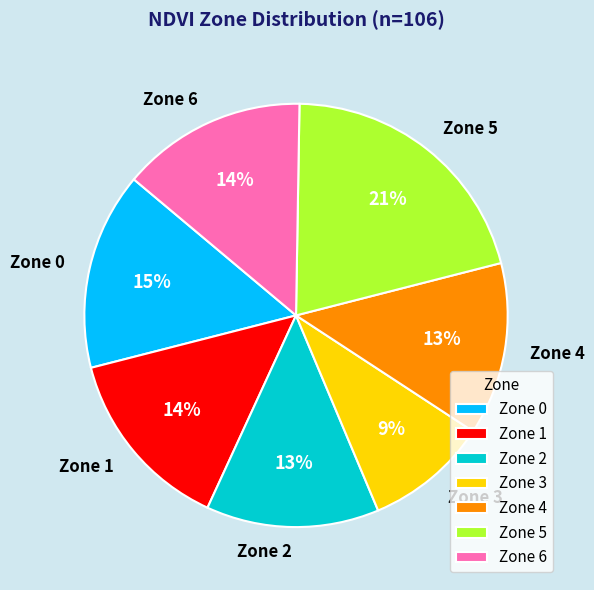

Which has a higher value, Zone 4 or Zone 0?

Zone 0